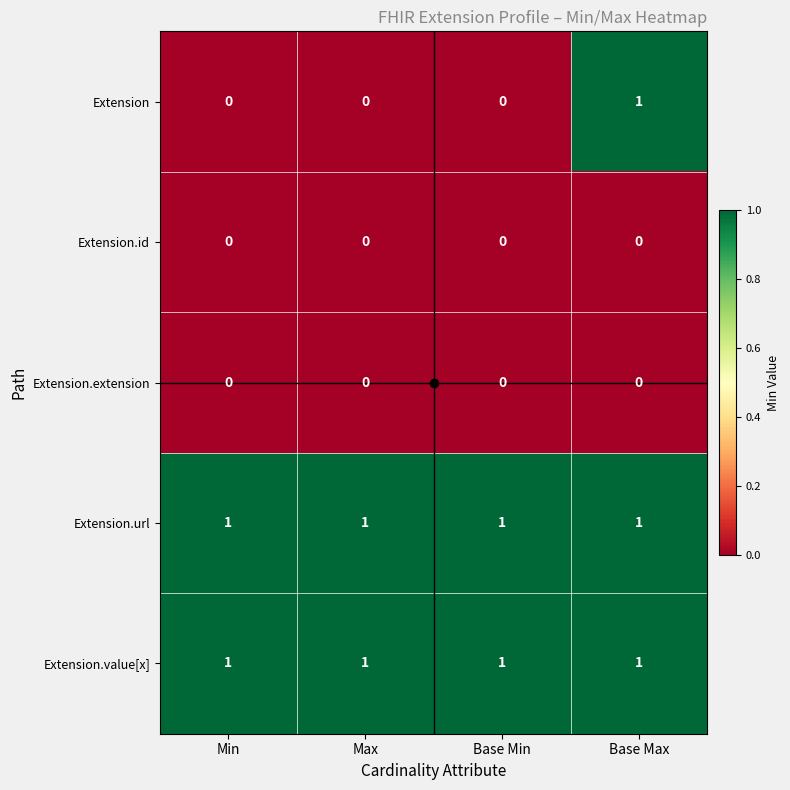

The value of Extension at Min is 1. True or false?

False